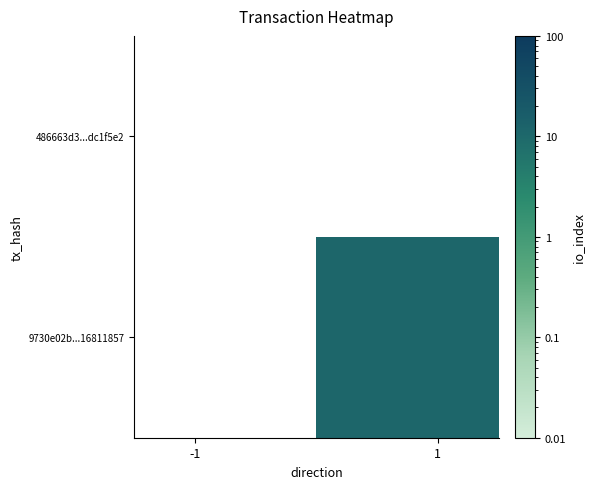

Rank the series by their maximum value, from highest to lowest.

486663d3...dc1f5e2, 9730e02b...16811857